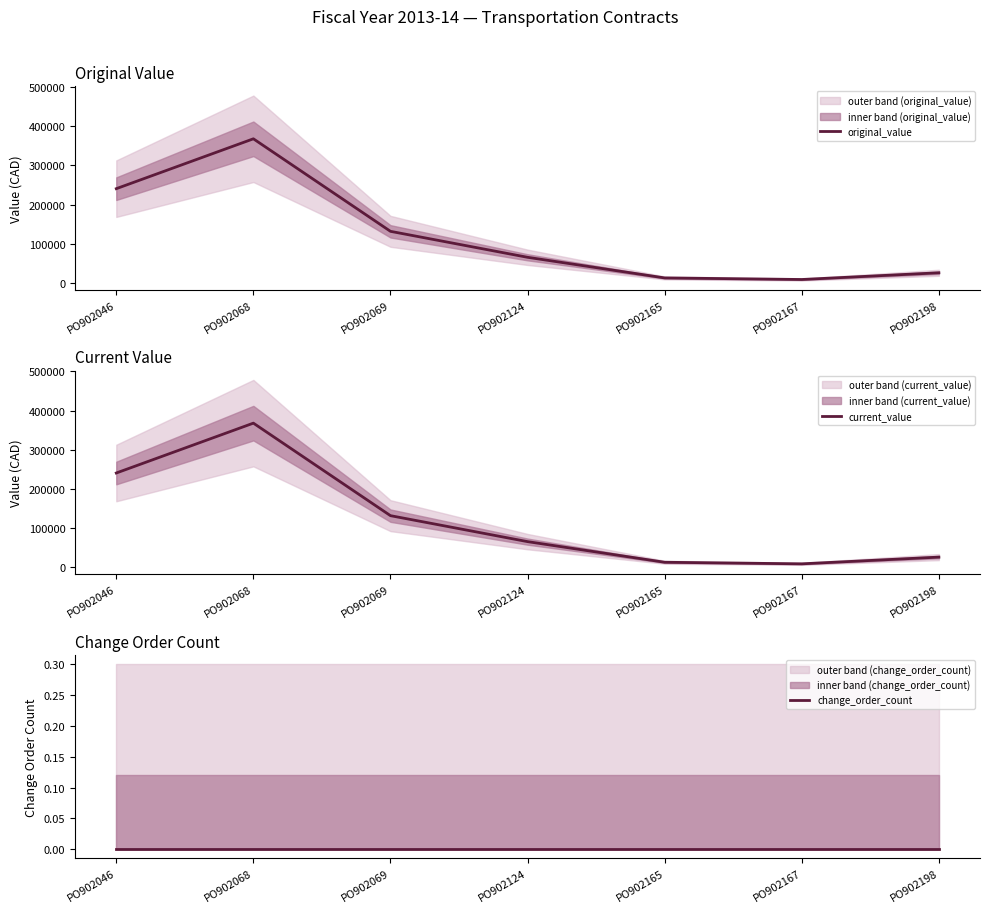

What is the difference between the maximum and minimum values in the current_value series?

359134.5